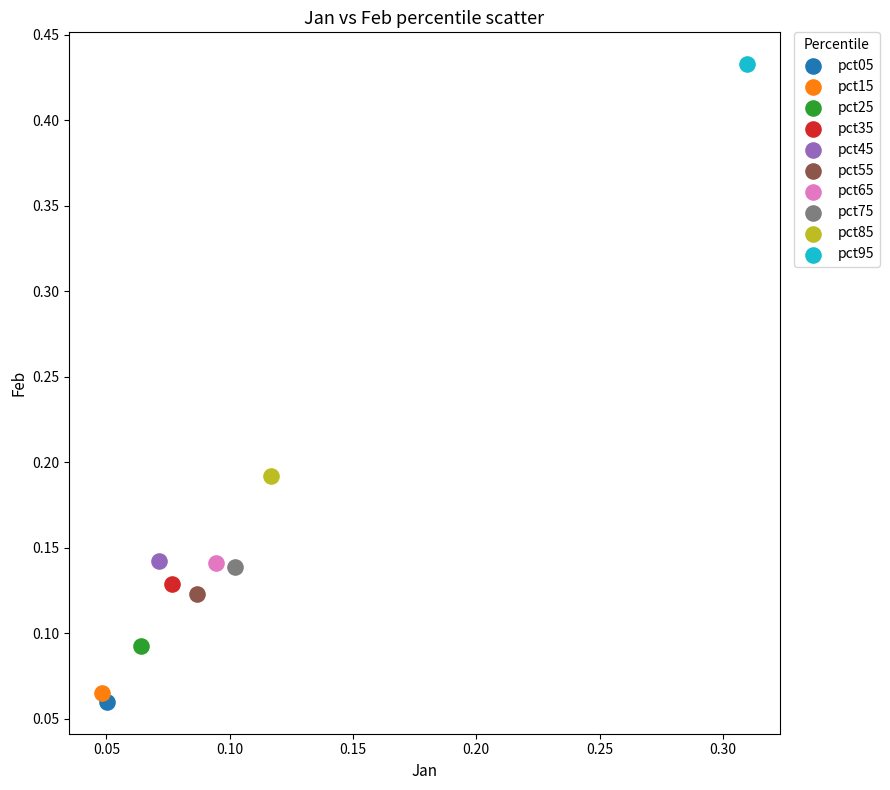

What are all the series names shown in the legend?

pct05, pct15, pct25, pct35, pct45, pct55, pct65, pct75, pct85, pct95